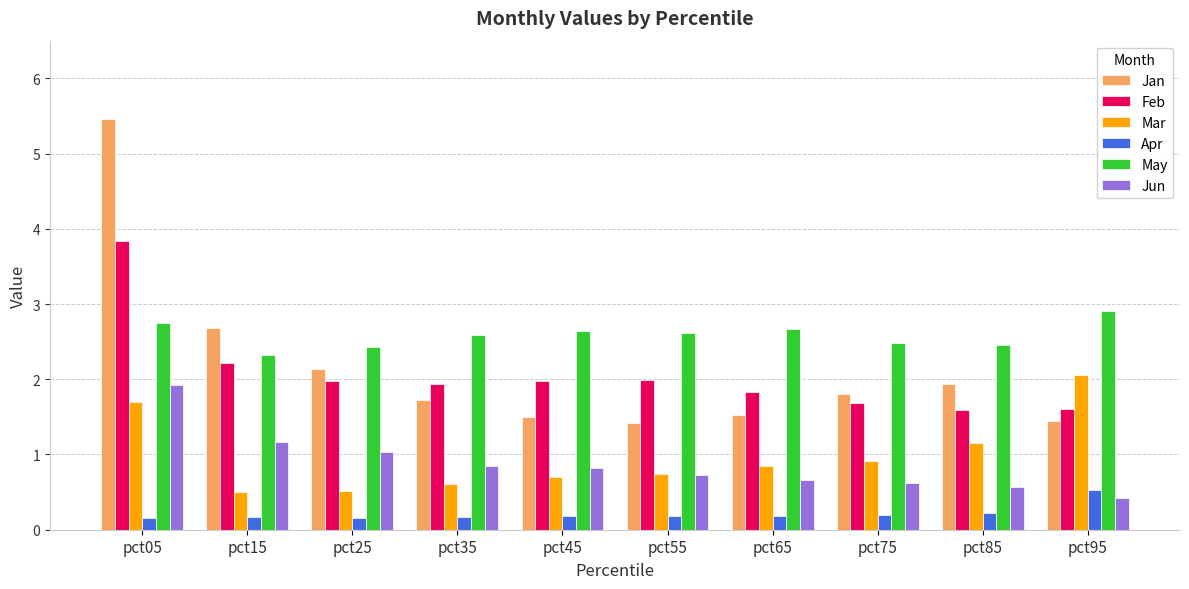

At which category does the chart reach its peak across all series?

pct05